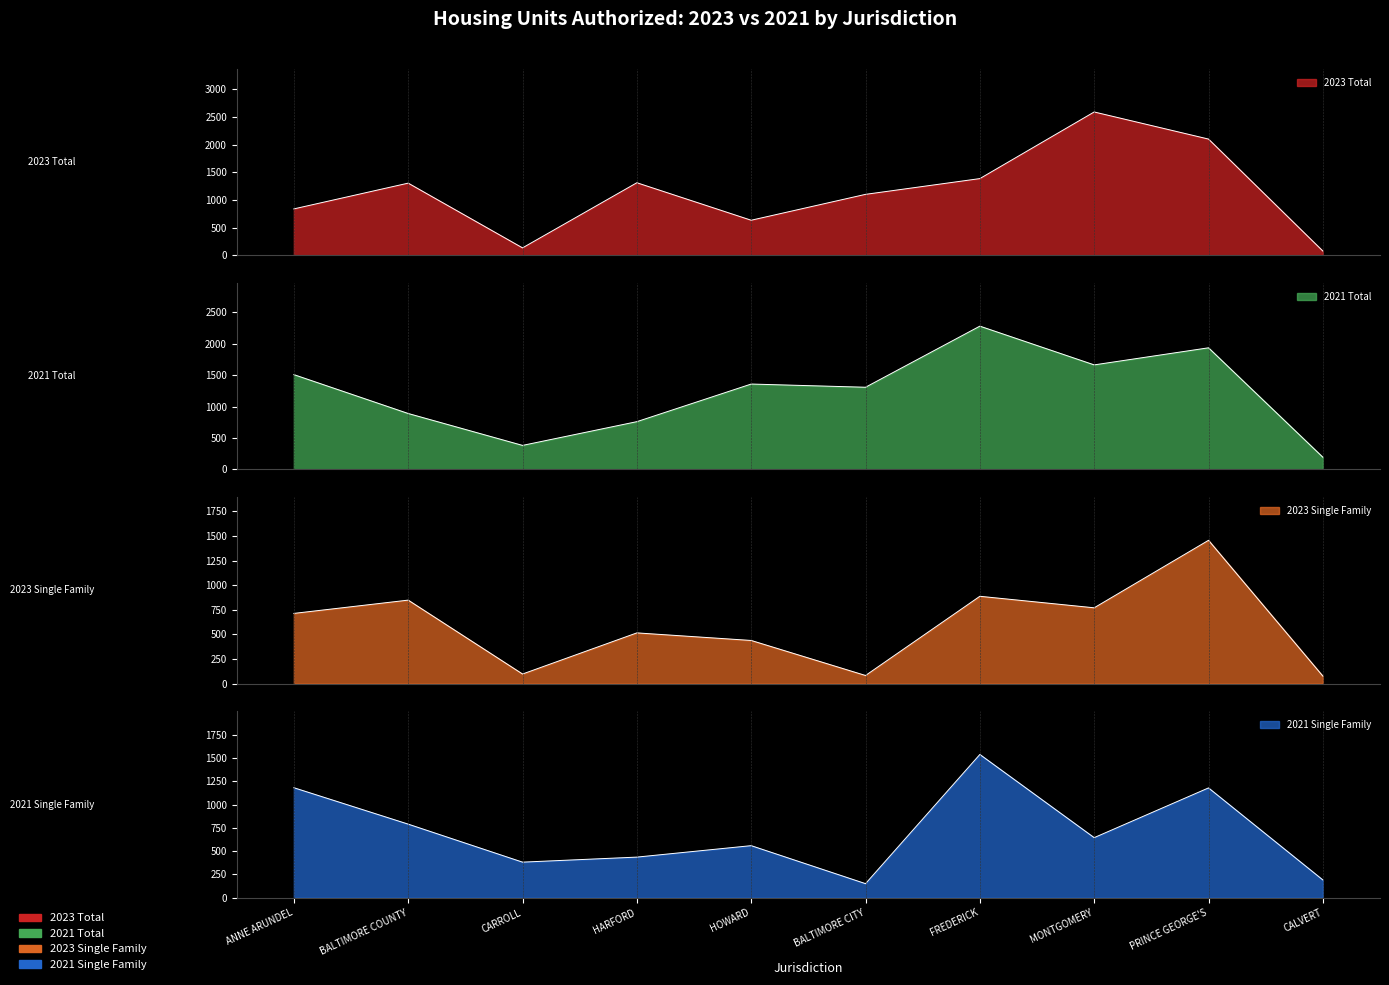

At which category does 2023 Single Family reach its first local valley?

CARROLL